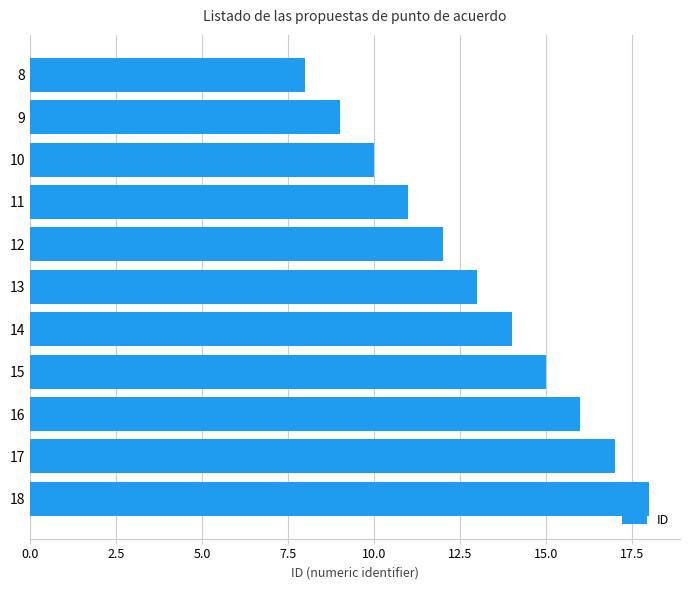

Does the chart contain stacked bars?

No